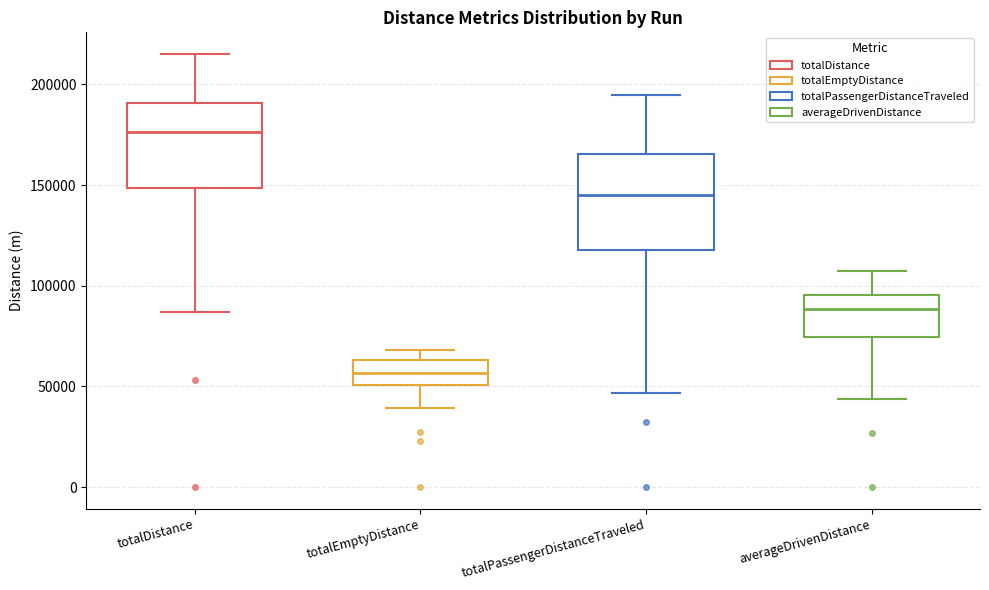

Reading left to right, transcribe this box plot: for each box, give where its median line is, the range the box spans, and where its two whiskers end, as read against the y-axis. The values are not printed on the chart, so give them approximately, as read against the axis.

totalDistance: median 175000, box 150000 to 190000, whiskers 85000 to 215000
totalEmptyDistance: median 55000, box 50000 to 65000, whiskers 40000 to 70000
totalPassengerDistanceTraveled: median 145000, box 120000 to 165000, whiskers 45000 to 195000
averageDrivenDistance: median 90000, box 75000 to 95000, whiskers 45000 to 110000